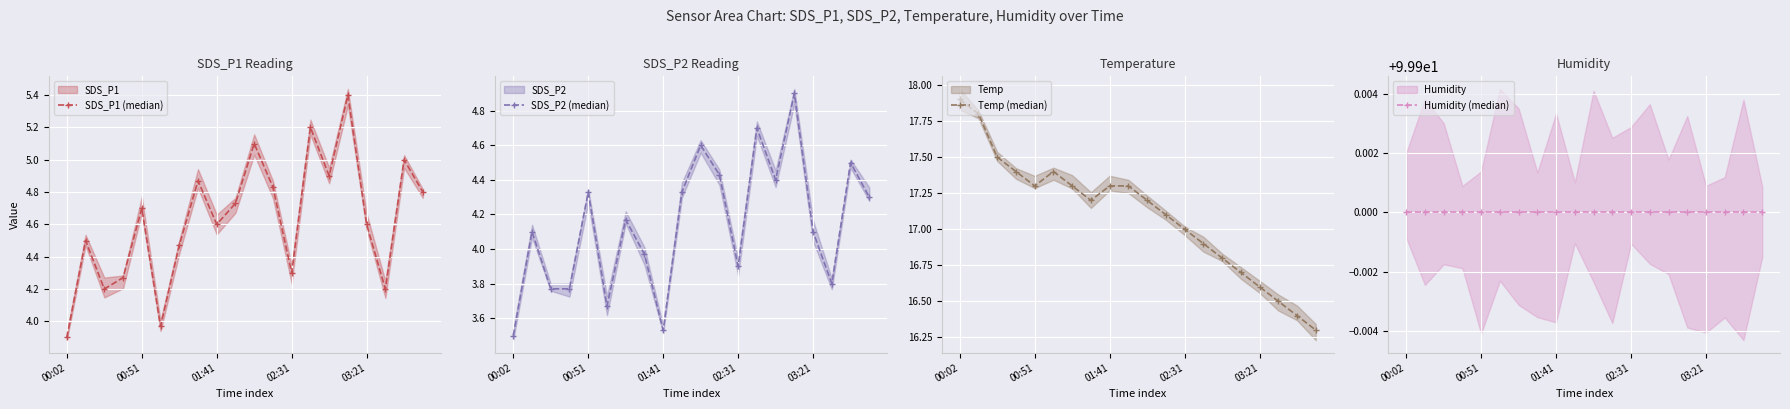

How many interior local peaks does the SDS_P1 (median) series have?

7